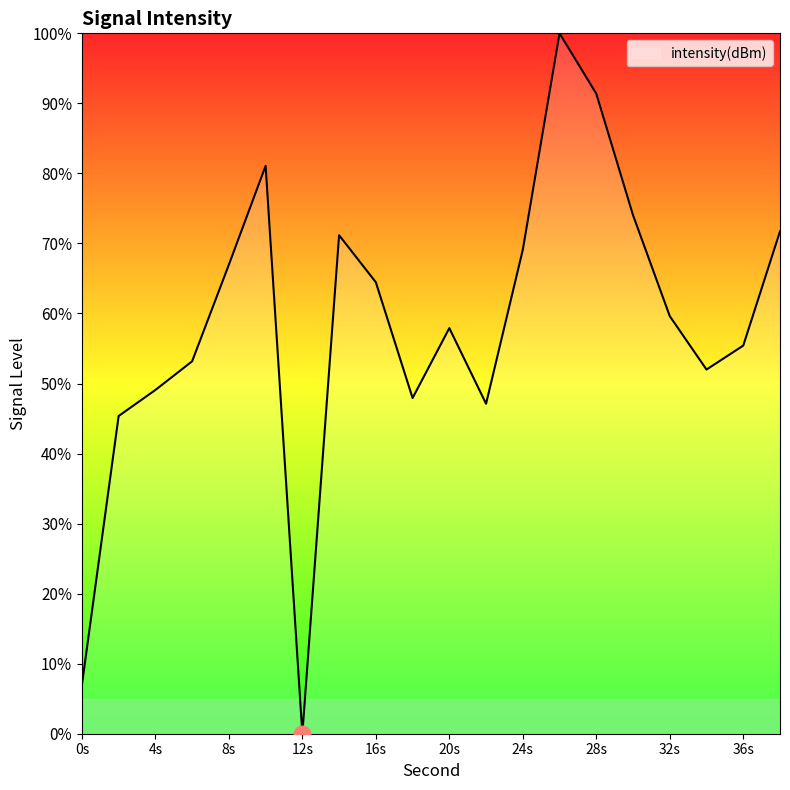

What is the maximum value shown in the chart?

100.0